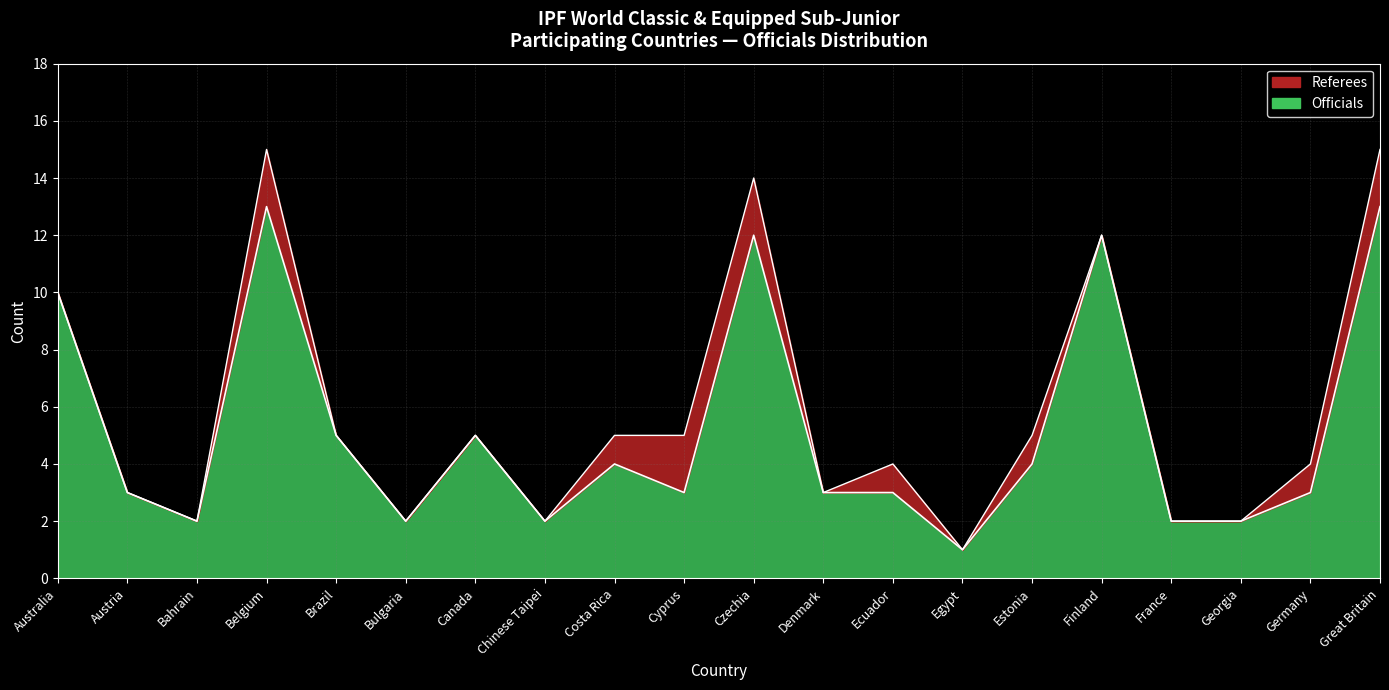

How many categories are shown in the chart?

20